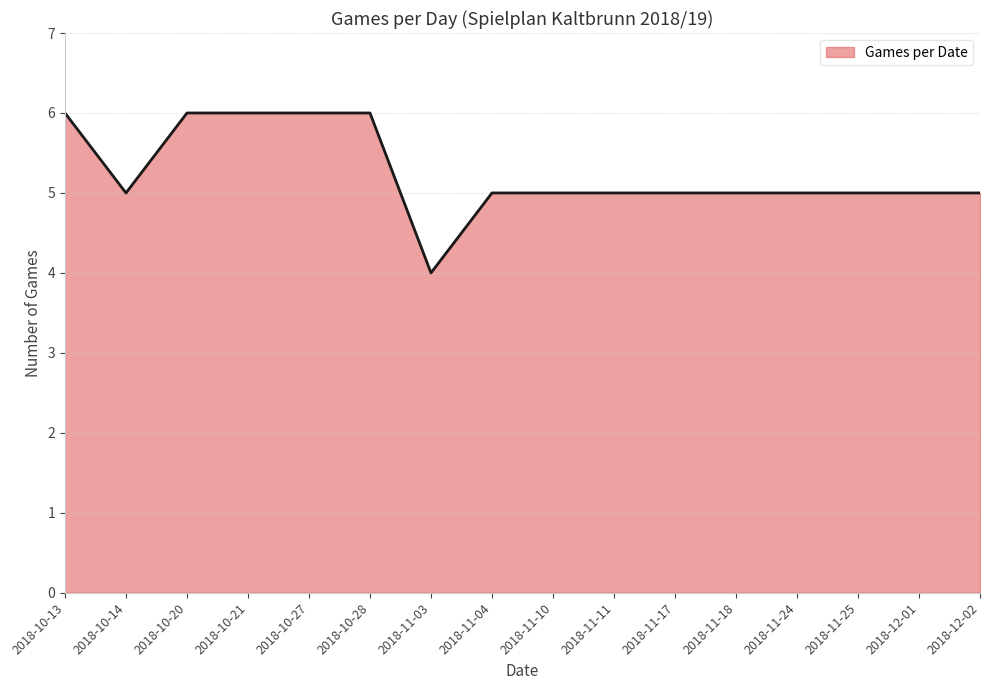

How many lines are shown in the chart?

1